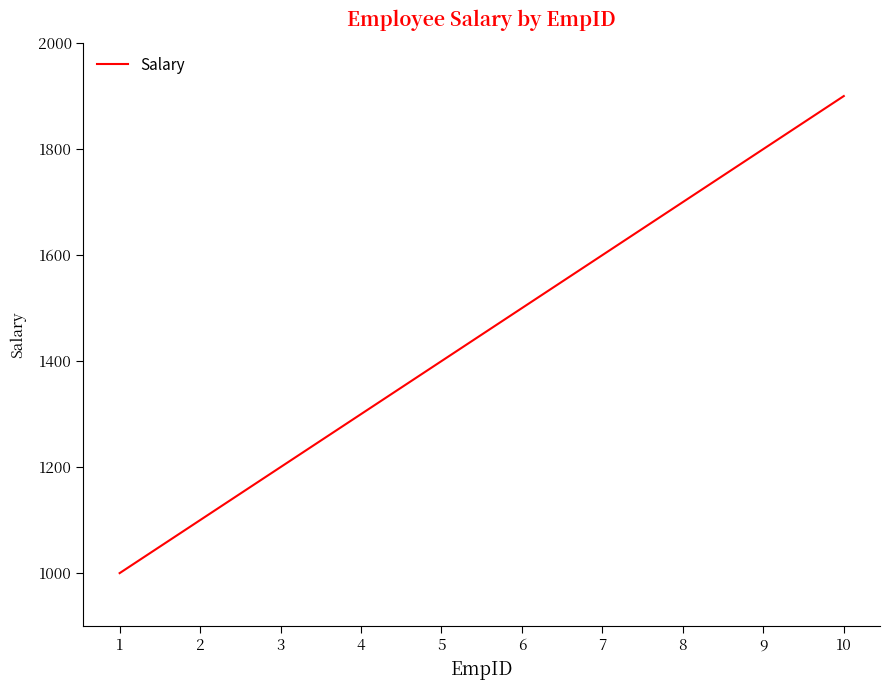

Reading left to right, list all the values displayed in this chart.

1000	1100	1200	1300	1400	1500	1600	1700	1800	1900